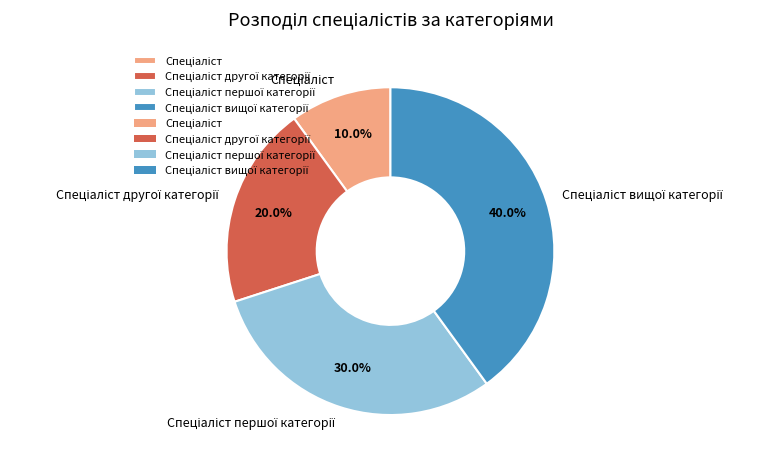

Does any single category account for the majority?

No